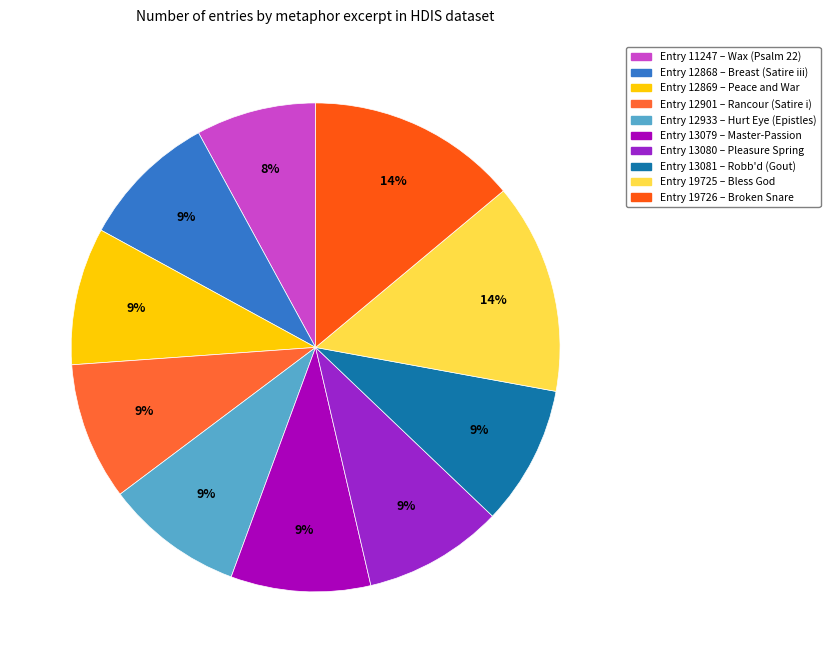

Count the number of slices in the pie.

10